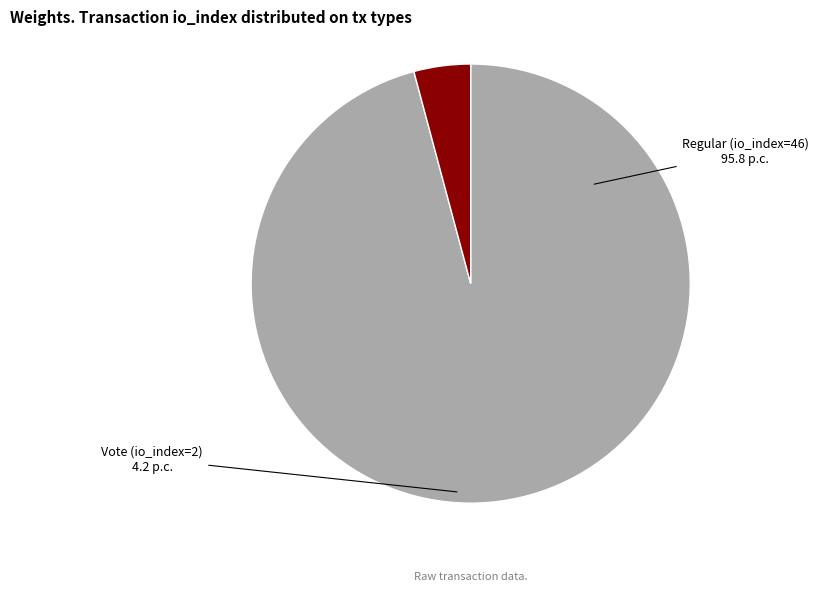

Is there any slice that represents more than half of the pie?

Yes